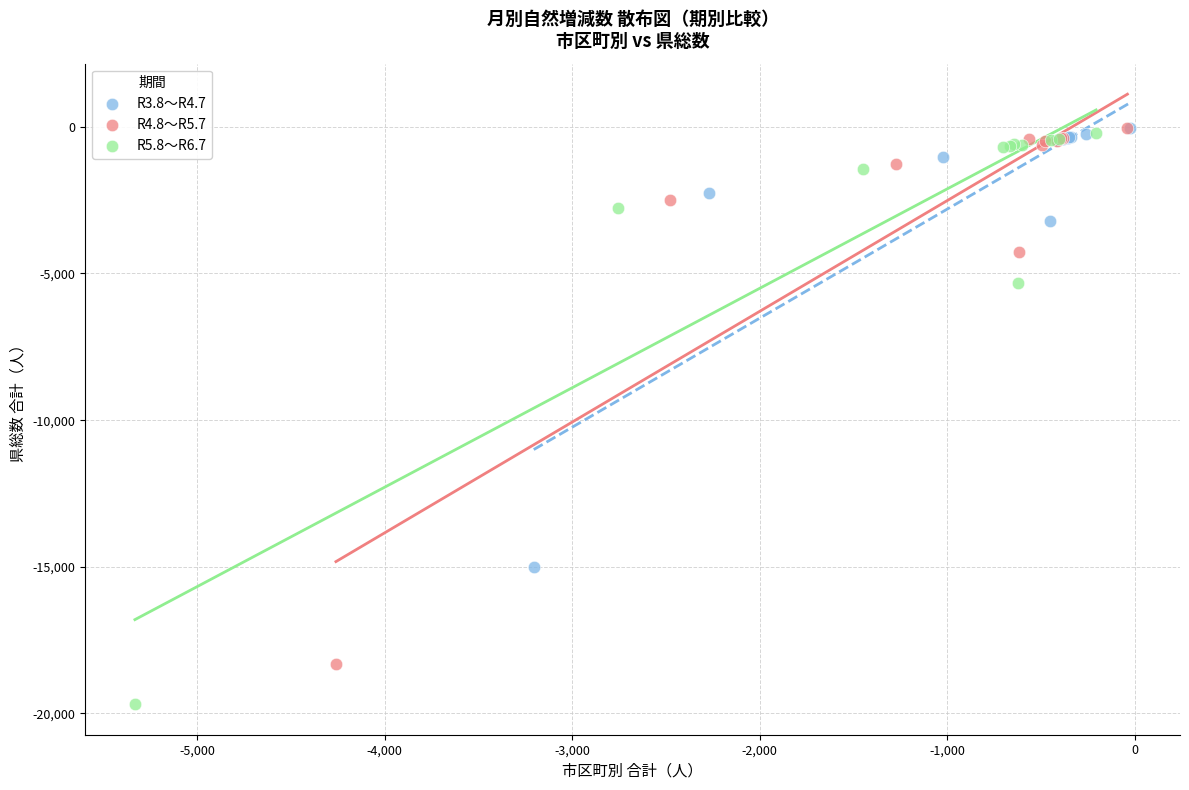

Which series contains the lowest Y value?

R5.8～R6.7